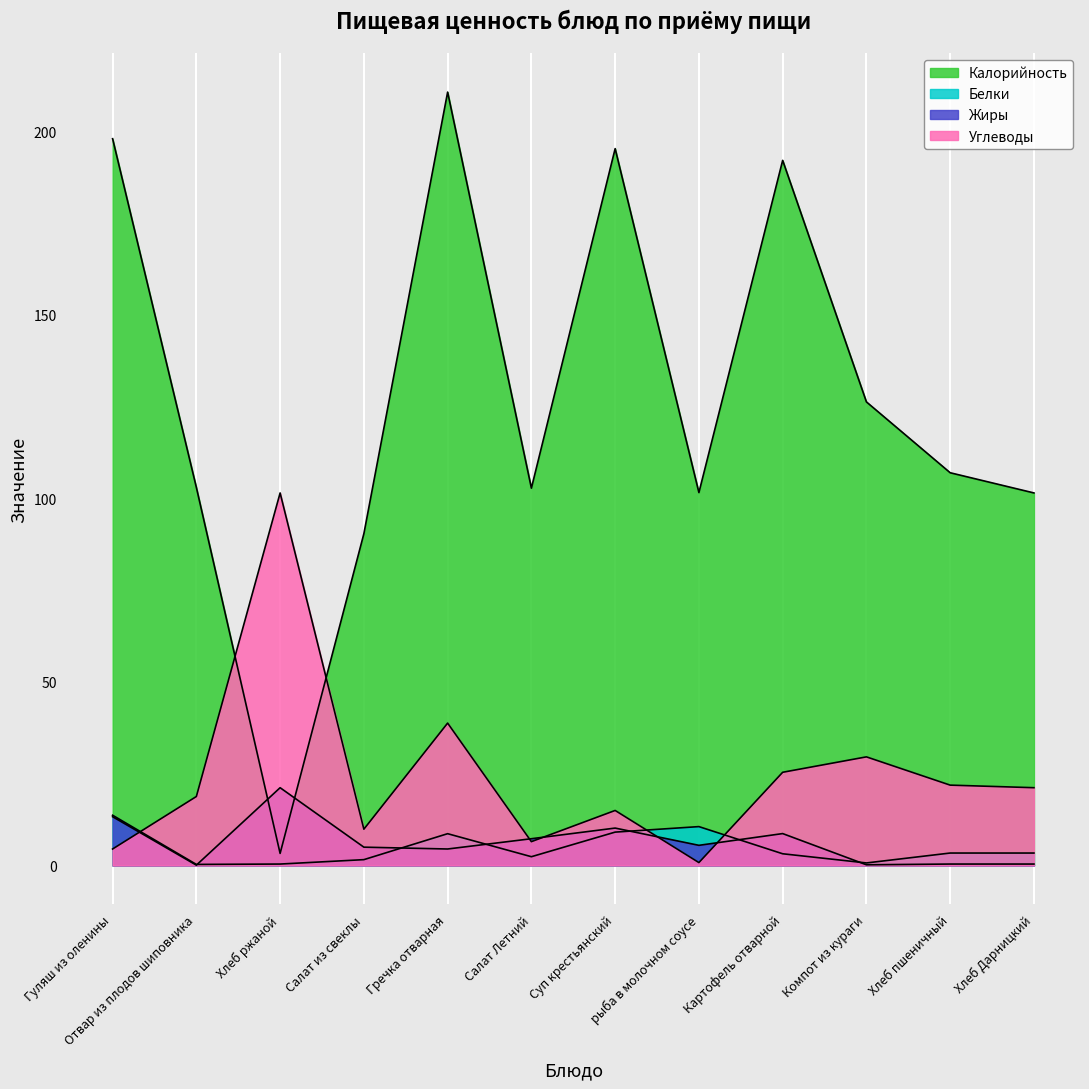

At which label does Белки first exceed 3?

Гуляш из оленины